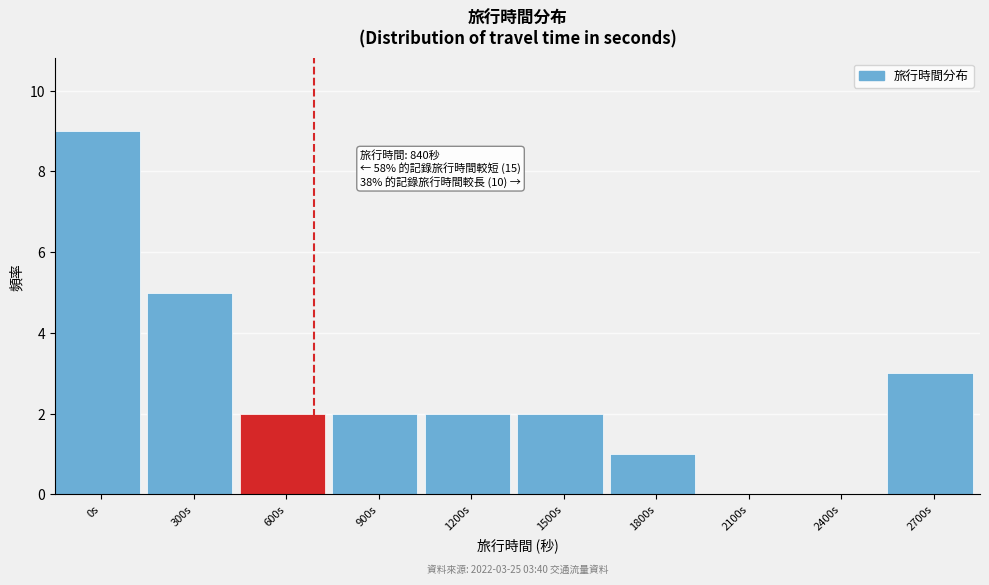

Reading left to right, extract all data points from this chart.

0s=9	300s=5	600s=2	900s=2	1200s=2	1500s=2	1800s=1	2100s=0	2400s=0	2700s=3